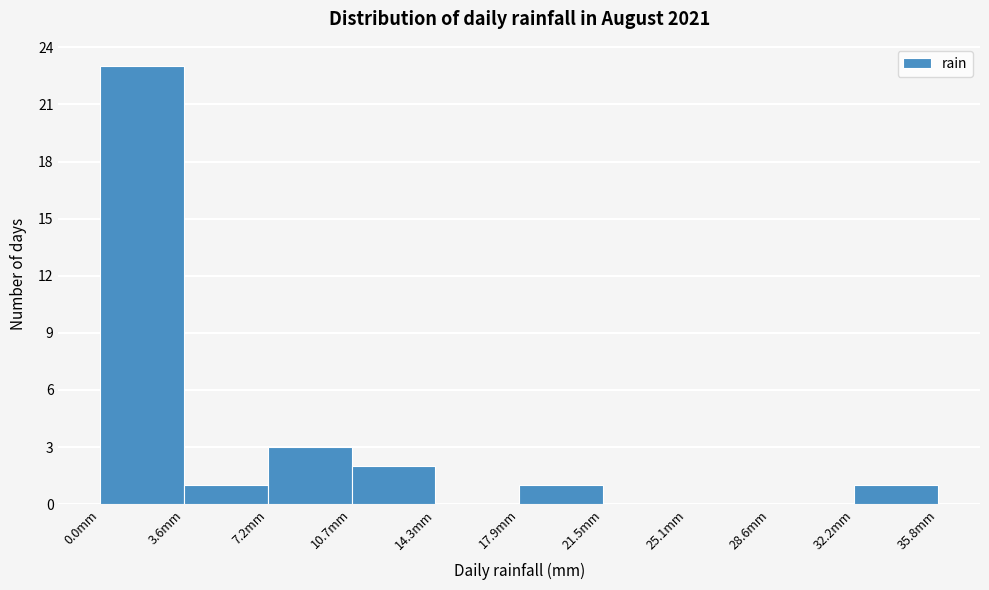

Reading left to right, list every bar in this chart as the range it spans on the x-axis followed by its height. Neither the bar edges nor the heights are printed on the chart, so give them approximately, as read against the axes.

0.0 to 3.5: 23
3.5 to 7.0: 1
7.0 to 10.5: 3
10.5 to 14.5: 2
14.5 to 18.0: 0
18.0 to 21.5: 1
21.5 to 25.0: 0
25.0 to 28.5: 0
28.5 to 32.0: 0
32.0 to 36.0: 1